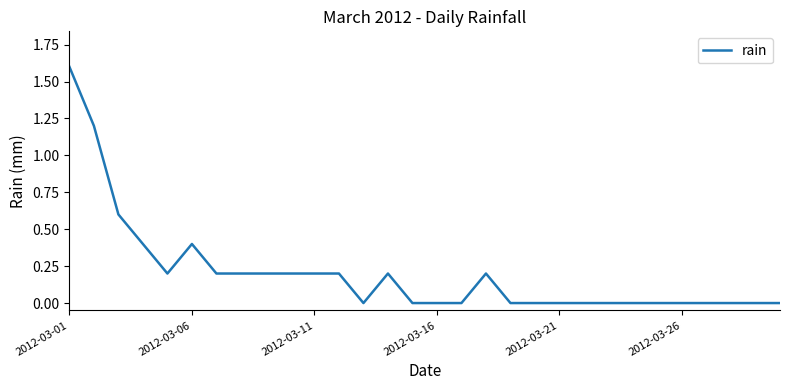

How many lines are shown in the chart?

1